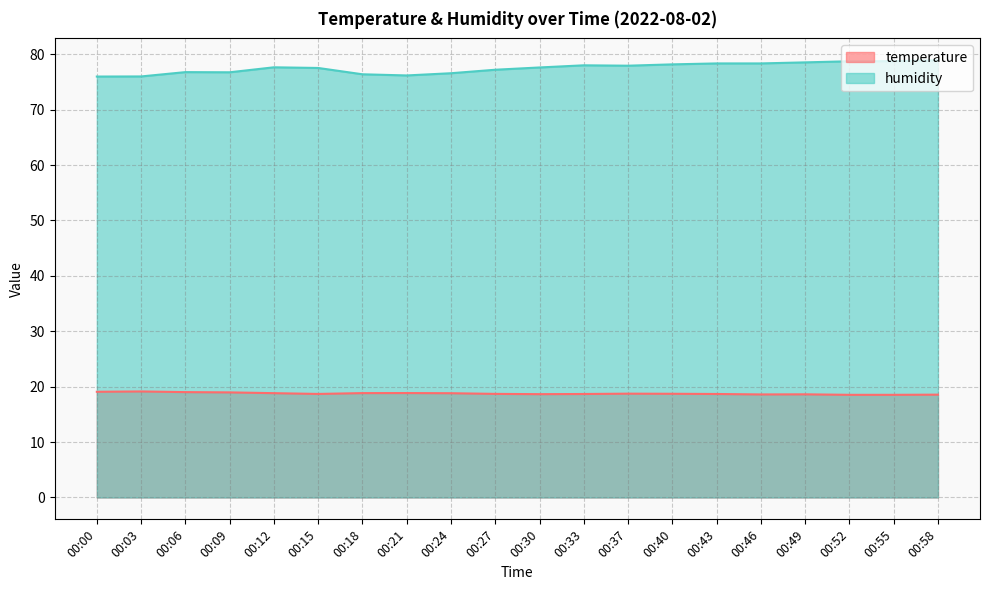

Which category has the highest value in the temperature series?

00:03